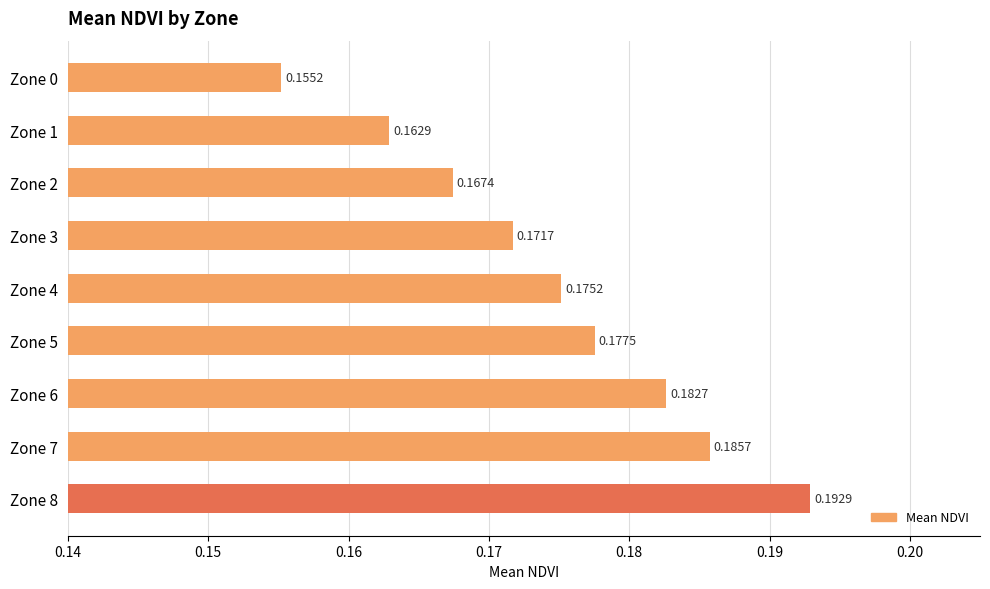

Rank the categories by value from lowest to highest.

Zone 0, Zone 1, Zone 2, Zone 3, Zone 4, Zone 5, Zone 6, Zone 7, Zone 8